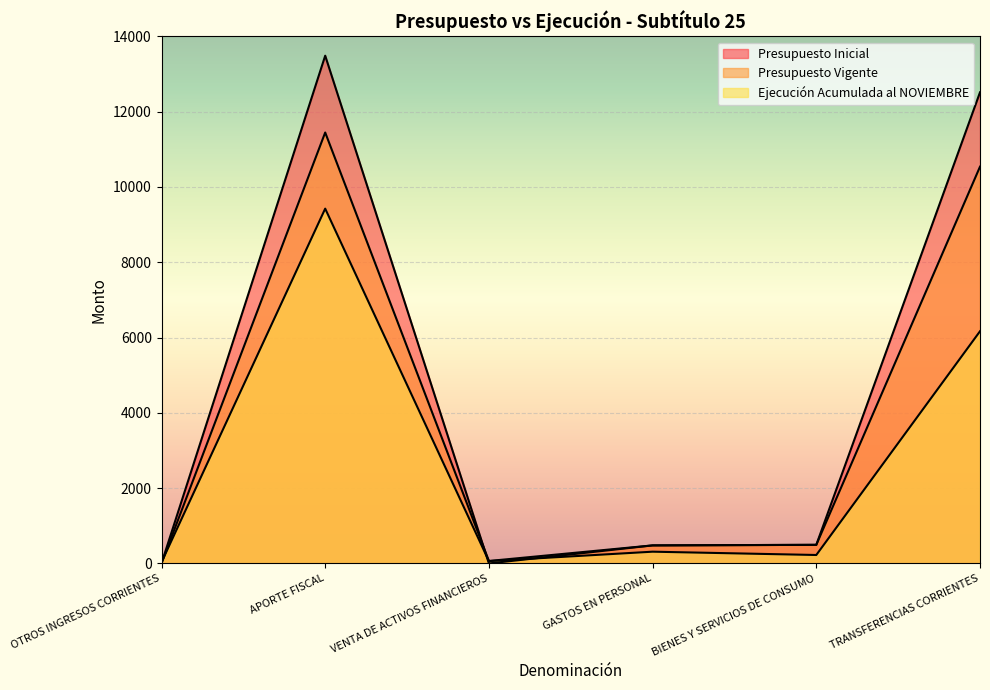

What are all the series names shown in the legend?

Presupuesto Inicial, Presupuesto Vigente, Ejecución Acumulada al NOVIEMBRE